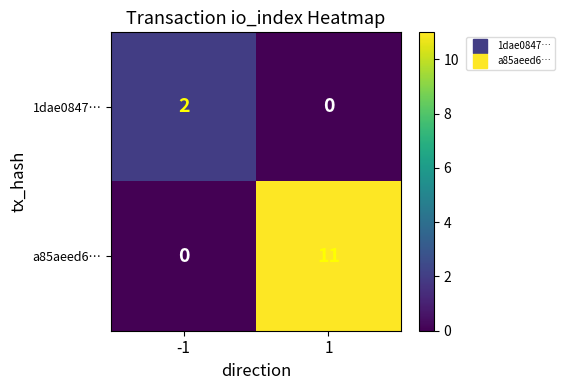

List the series in order of their overall mean, lowest first.

1dae0847…, a85aeed6…